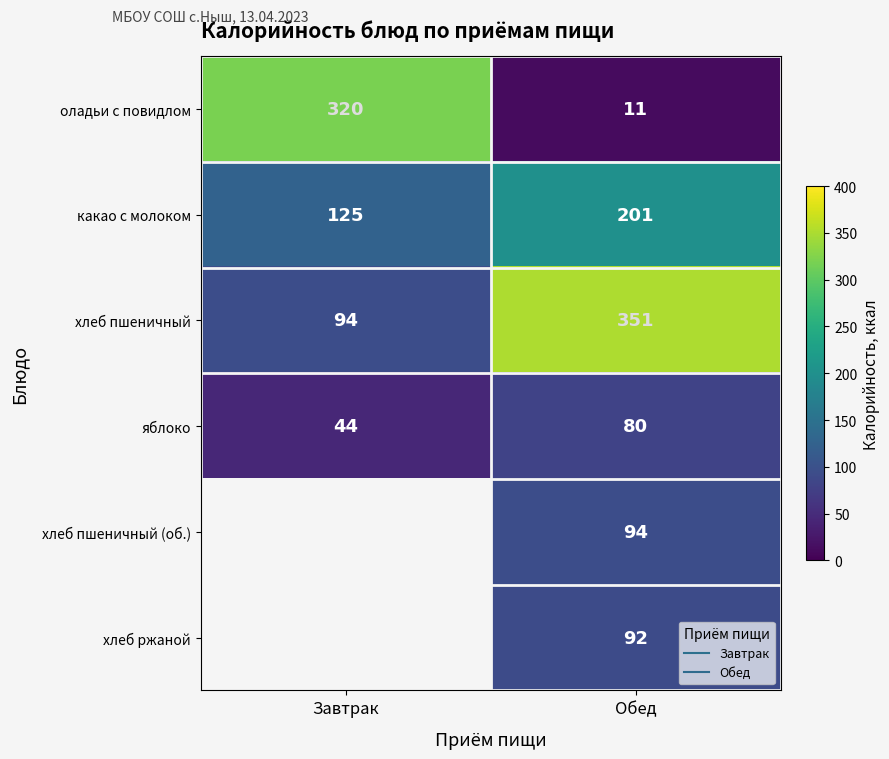

How many distinct data groups are displayed?

6